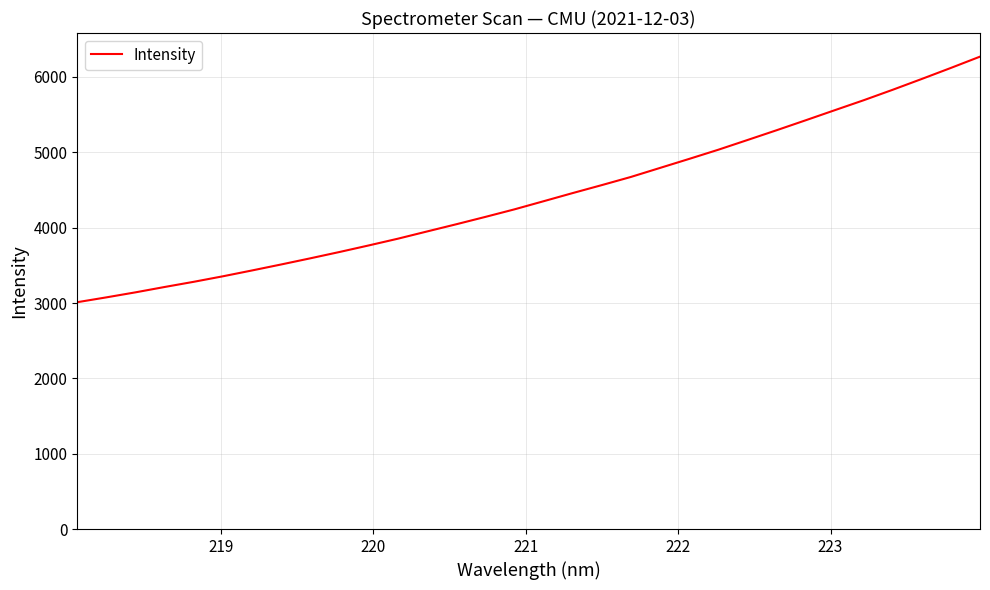

What is the minimum value shown in the chart?

3010.9